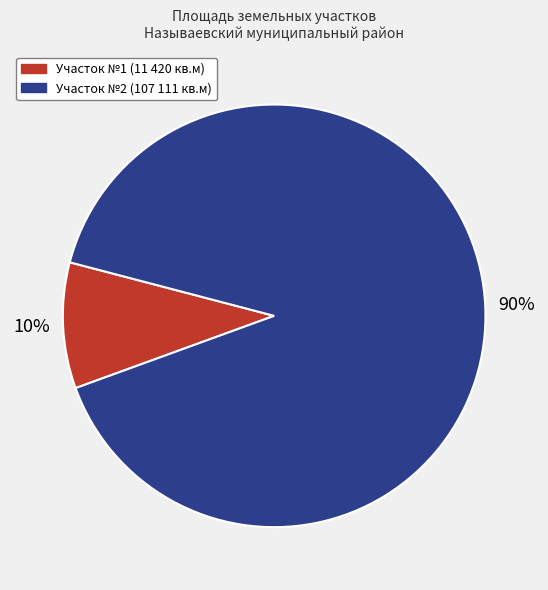

To the nearest percent, what is the combined percentage of Участок №2 (107 111 кв.м) and Участок №1 (11 420 кв.м)?

100%